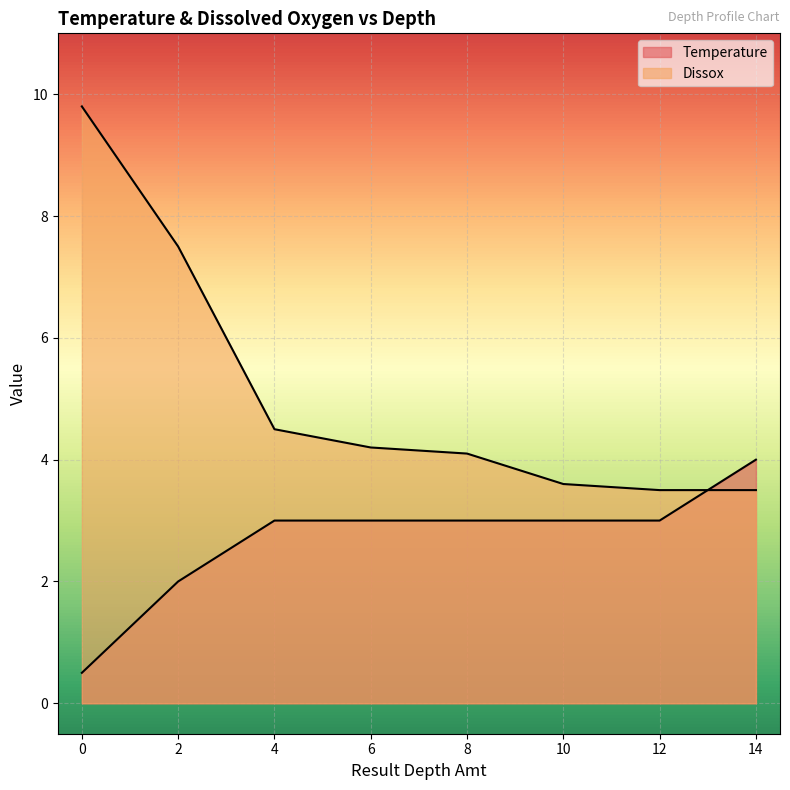

What are all the series names shown in the legend?

Temperature, Dissox